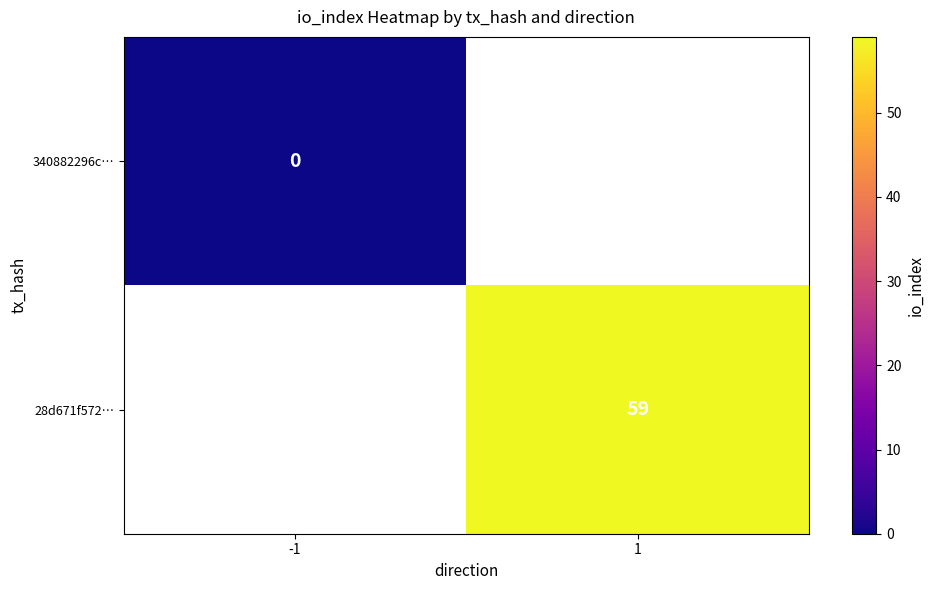

What is the greatest value displayed?

59.0